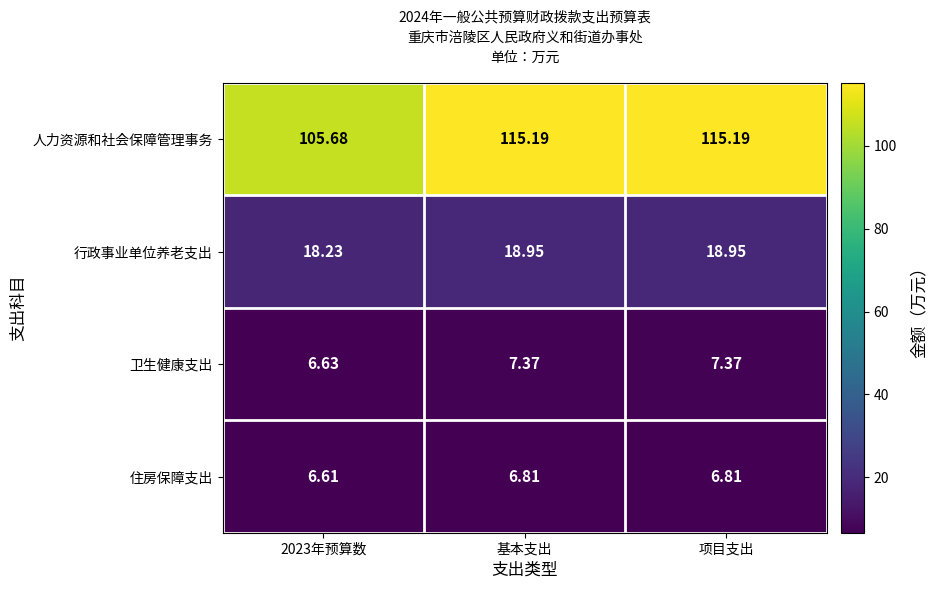

Which series changed the most between 2023年预算数 and 基本支出?

人力资源和社会保障管理事务